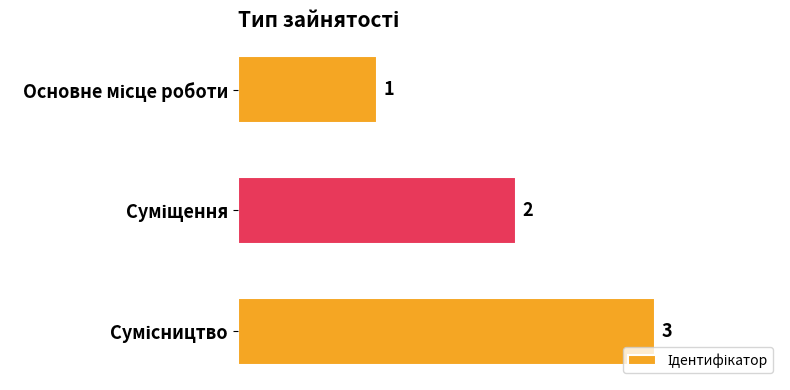

Count the number of data series in this chart.

1